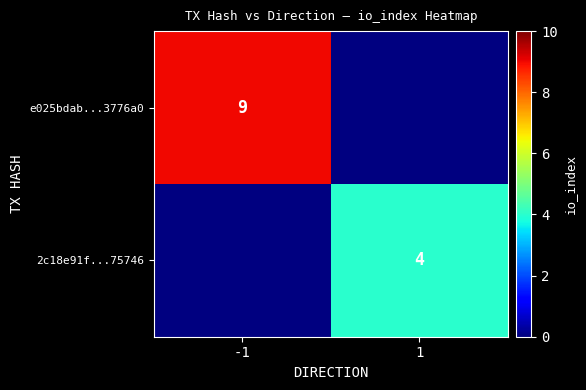

The value of 2c18e91f...75746 at 1 is 6. True or false?

False